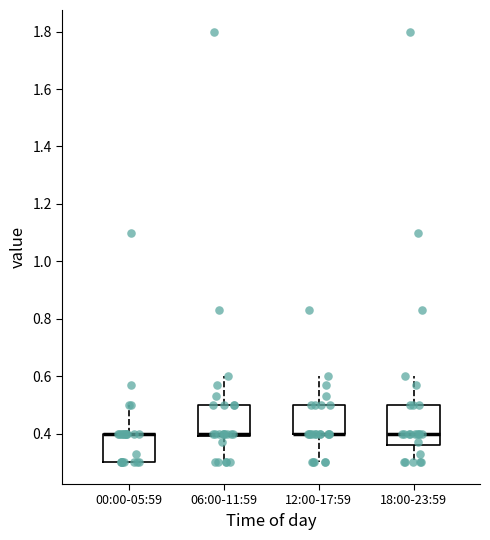

Reading left to right, transcribe this box plot: for each box, give where its median line is, the range the box spans, and where its two whiskers end, as read against the y-axis. The values are not printed on the chart, so give them approximately, as read against the axis.

00:00-05:59: median 0.40 (drawn on the box's upper edge), box 0.30 to 0.40, whiskers 0.30 to 0.50
06:00-11:59: median 0.40 (just above the box's lower edge), box 0.40 to 0.50, whiskers 0.30 to 0.60
12:00-17:59: median 0.40 (drawn on the box's lower edge), box 0.40 to 0.50, whiskers 0.30 to 0.60
18:00-23:59: median 0.40, box 0.36 to 0.50, whiskers 0.30 to 0.60